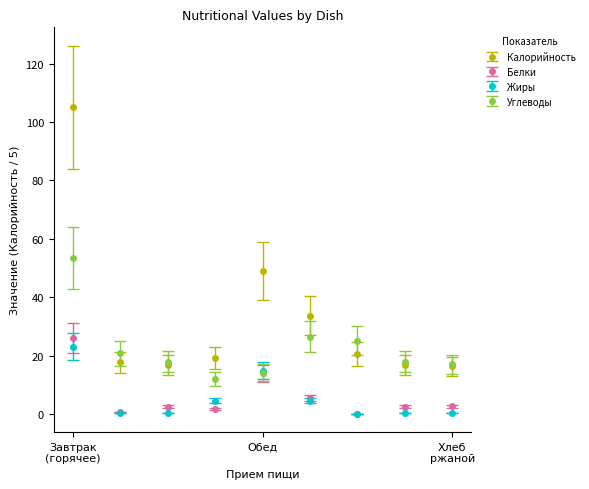

How many categories are shown in the chart?

9